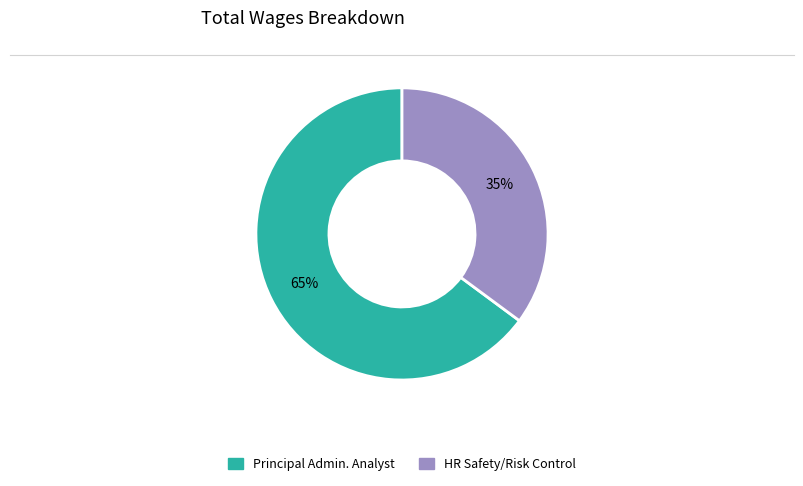

The HR Safety/Risk Control slice represents 28% of the pie. True or false?

False